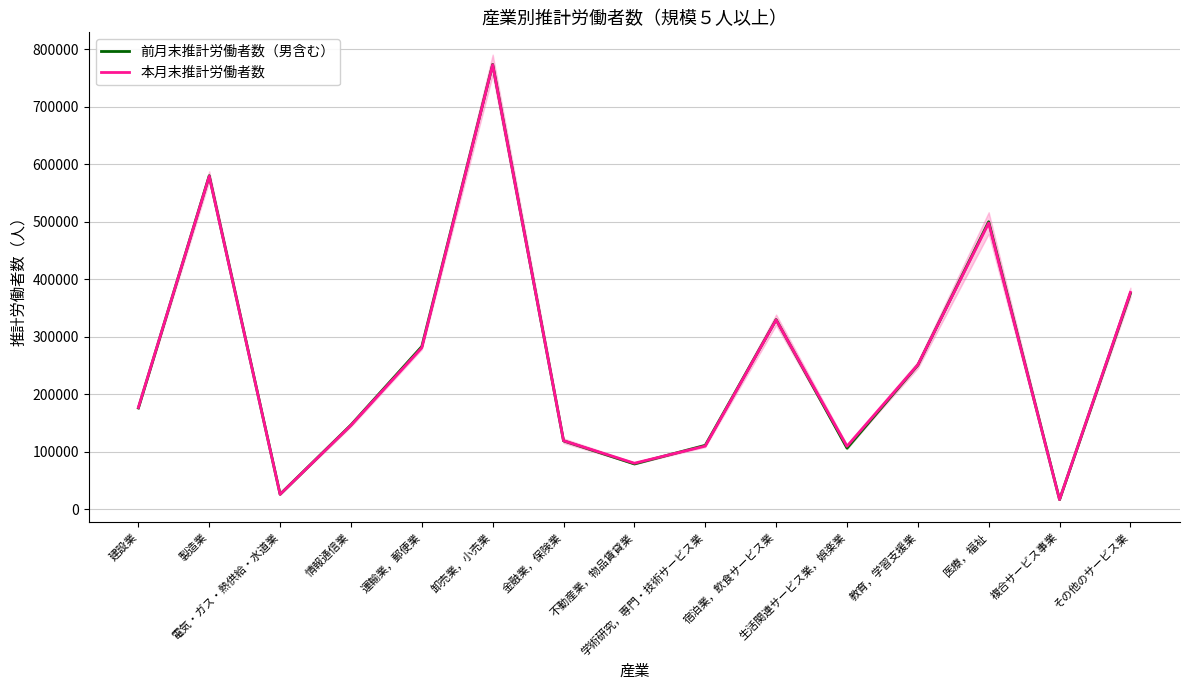

List the series in order of their peak value, lowest first.

本月末推計労働者数, 前月末推計労働者数（男含む）